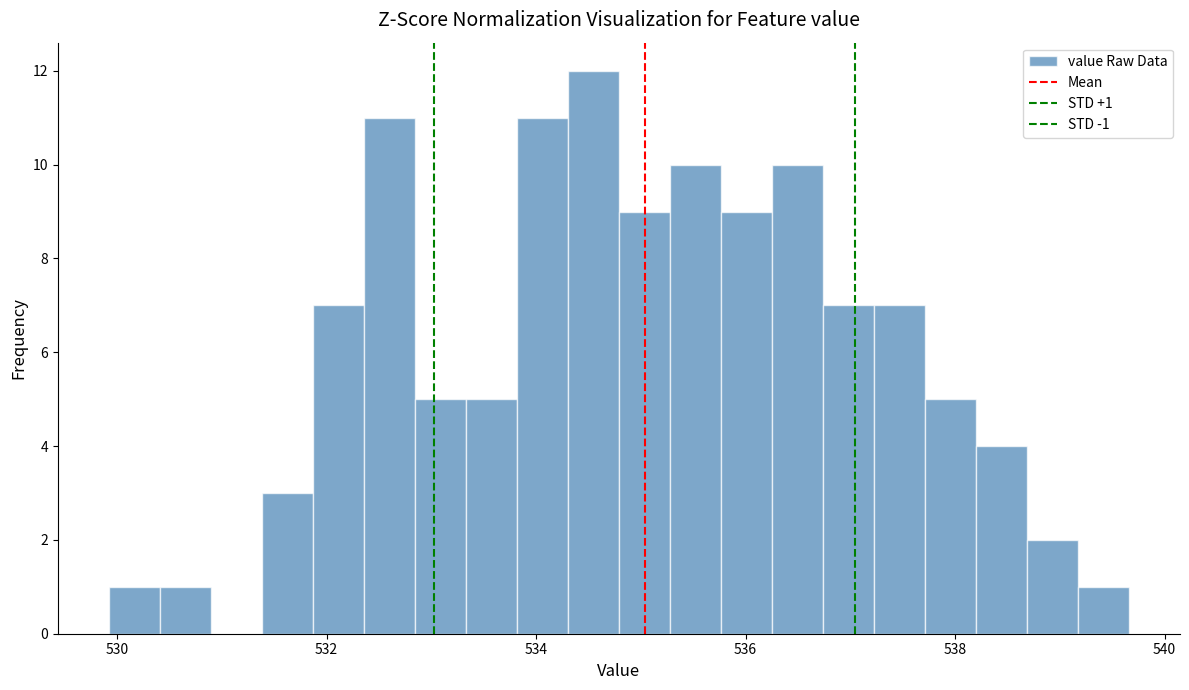

Around what value on the x-axis is the tallest bar? Give the approximate position of its centre, as read against the axis.

534.6